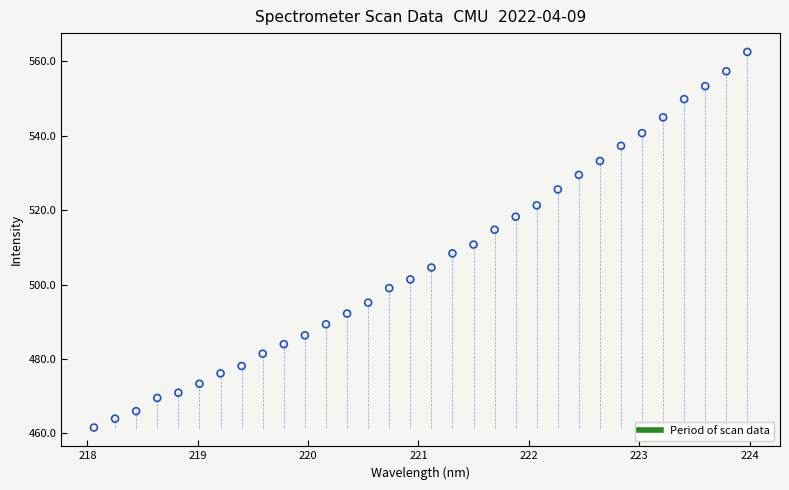

What is the range of Y values (max minus min)?

101.0